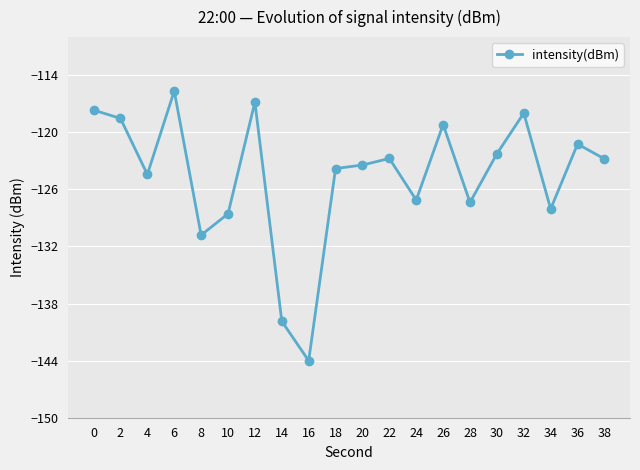

What is the difference between the second highest and minimum values?

27.2